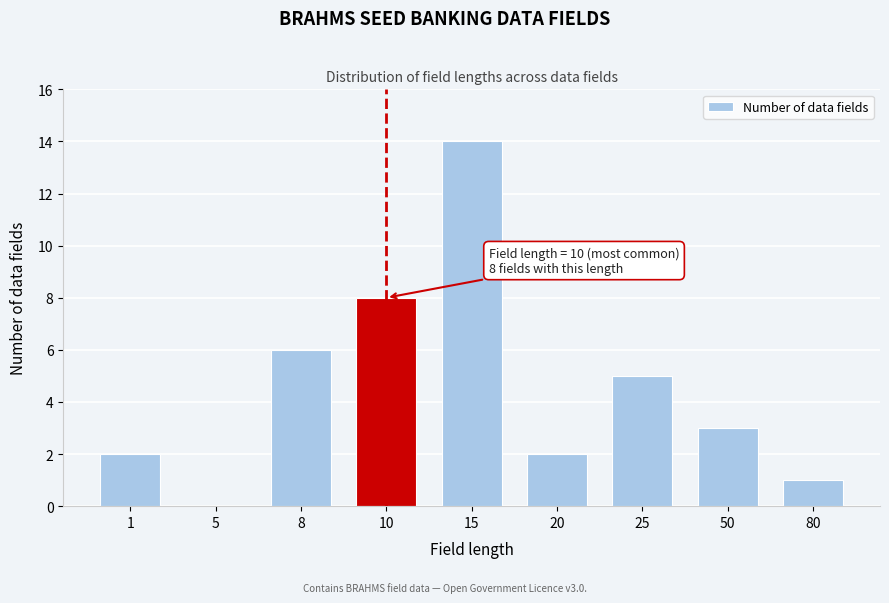

Reading right to left, what are all the values shown in this chart?

80=1	50=3	25=5	20=2	15=14	10=8	8=6	5=0	1=2